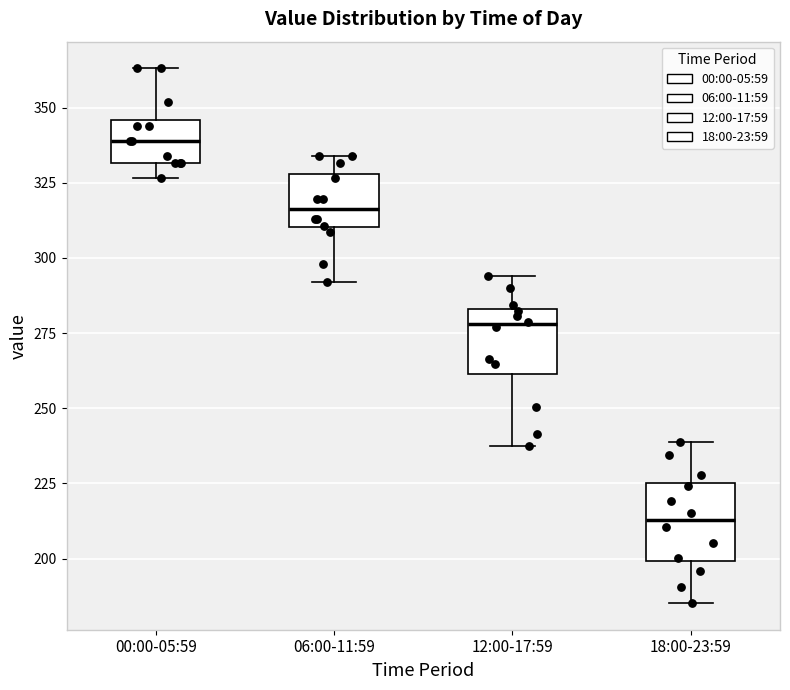

Which box's median line is the highest?

00:00-05:59